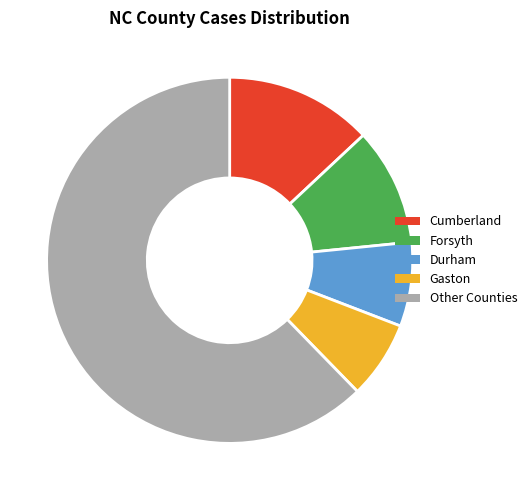

Combined, do Cumberland and Other Counties account for over 50%?

Yes